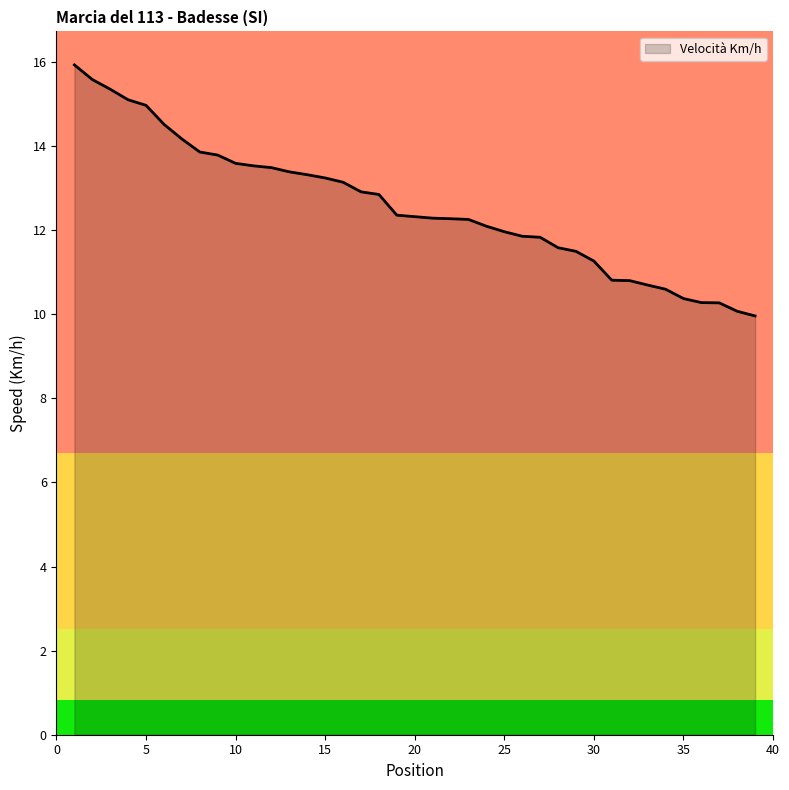

What is the difference between the maximum and minimum values?

6.0